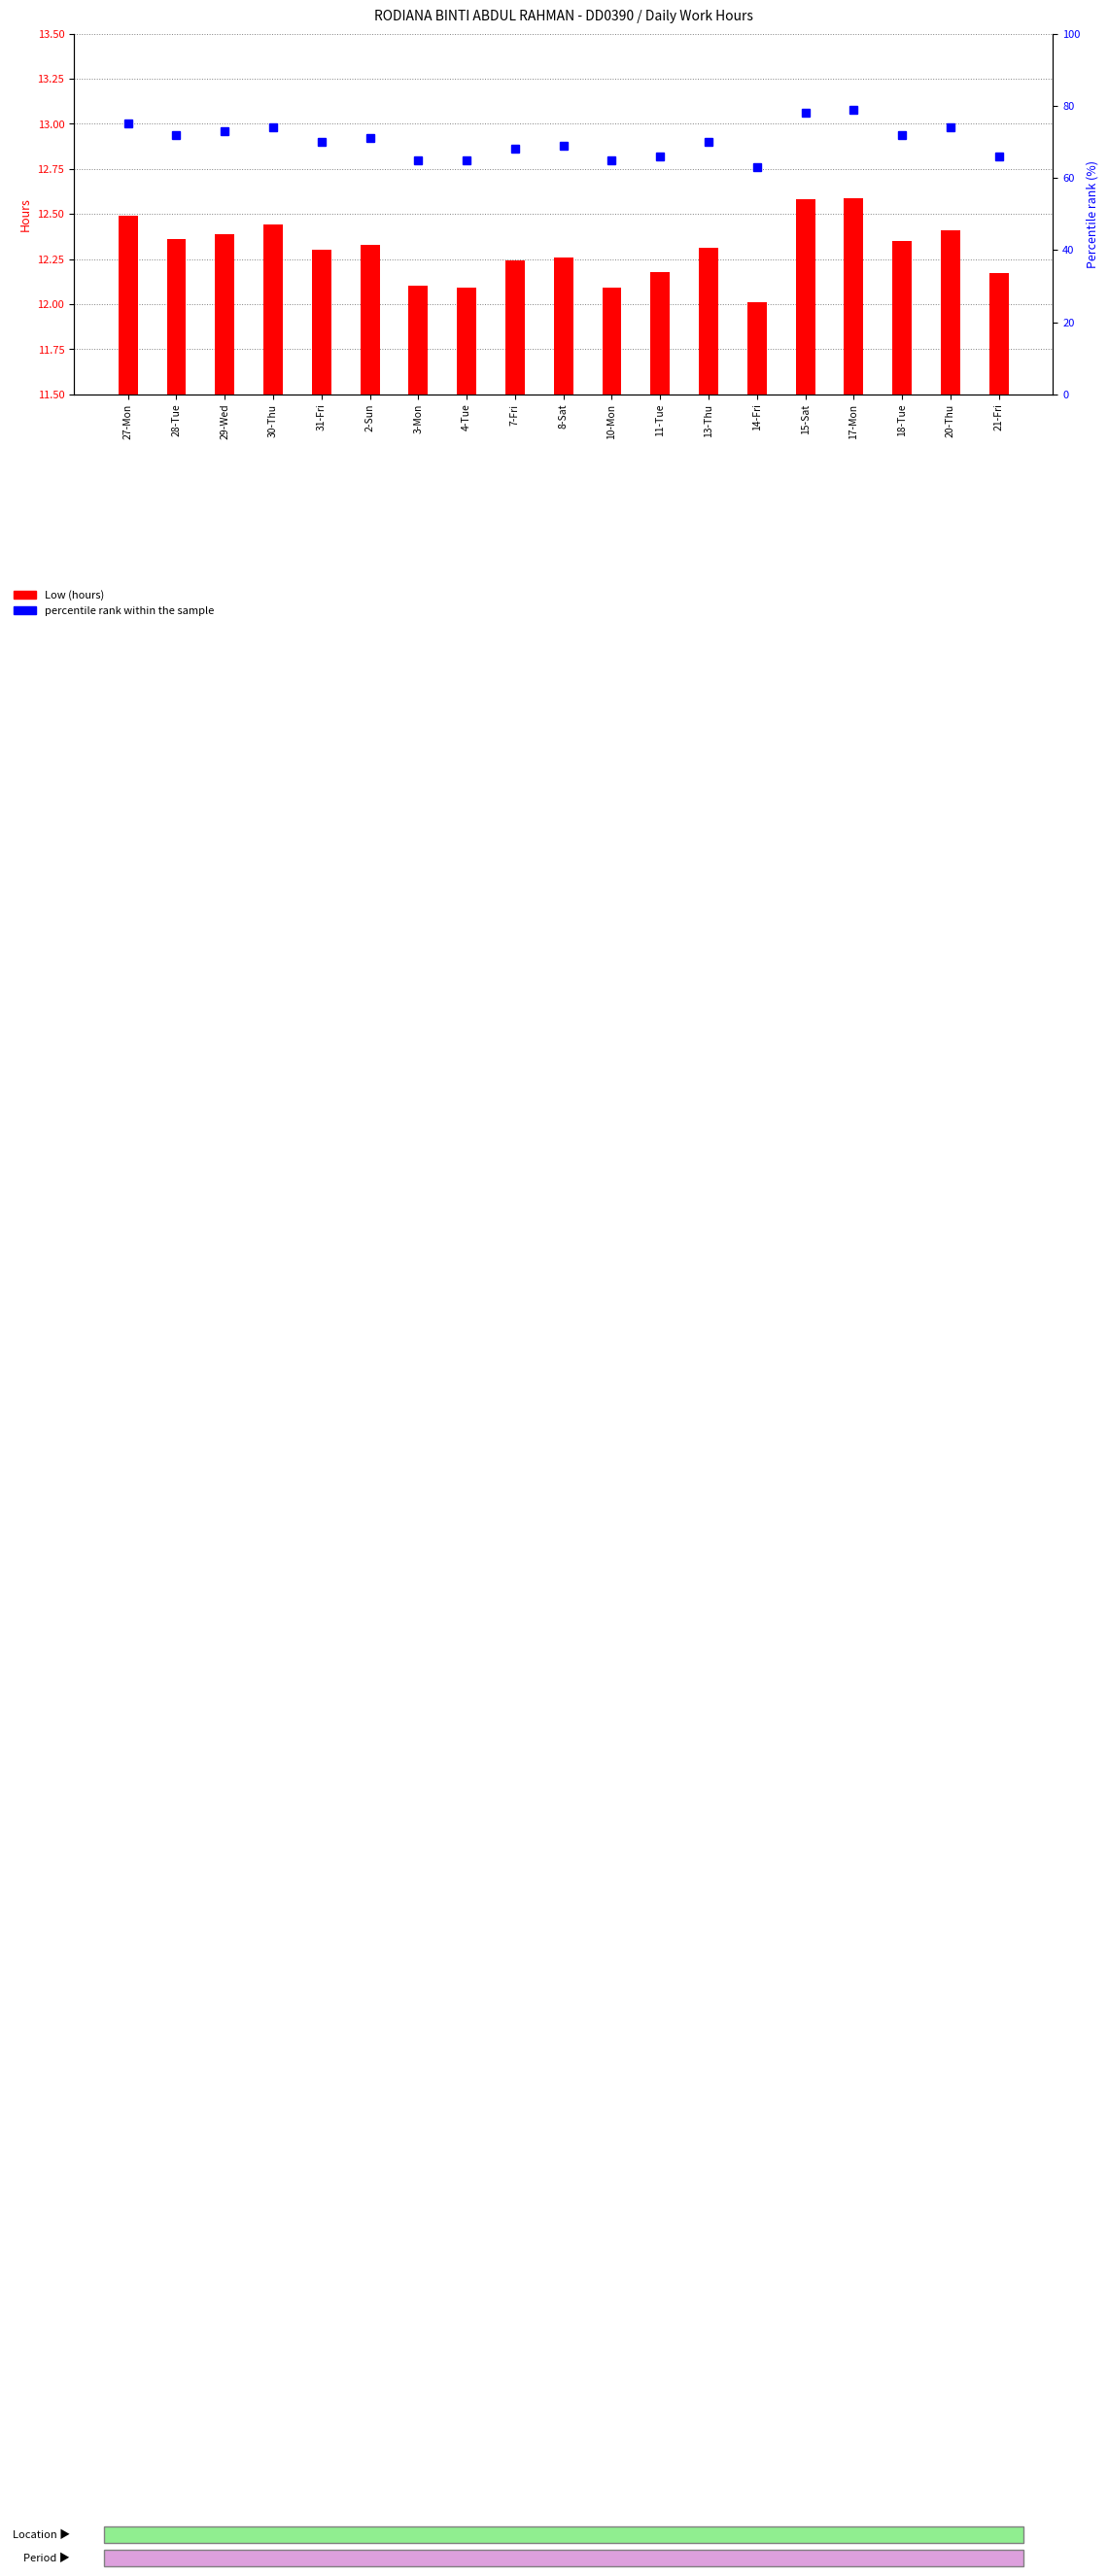

Reading left to right, list all the values displayed in this chart.

Low (hours): 27-Mon=12.5	28-Tue=12.4	29-Wed=12.4	30-Thu=12.4	31-Fri=12.3	2-Sun=12.3	3-Mon=12.1	4-Tue=12.1	7-Fri=12.2	8-Sat=12.3	10-Mon=12.1	11-Tue=12.2	13-Thu=12.3	14-Fri=12.0	15-Sat=12.6	17-Mon=12.6	18-Tue=12.3	20-Thu=12.4	21-Fri=12.2
percentile rank within the sample: 27-Mon=75.0	28-Tue=72.0	29-Wed=73.0	30-Thu=74.0	31-Fri=70.0	2-Sun=71.0	3-Mon=65.0	4-Tue=65.0	7-Fri=68.0	8-Sat=69.0	10-Mon=65.0	11-Tue=66.0	13-Thu=70.0	14-Fri=63.0	15-Sat=78.0	17-Mon=79.0	18-Tue=72.0	20-Thu=74.0	21-Fri=66.0